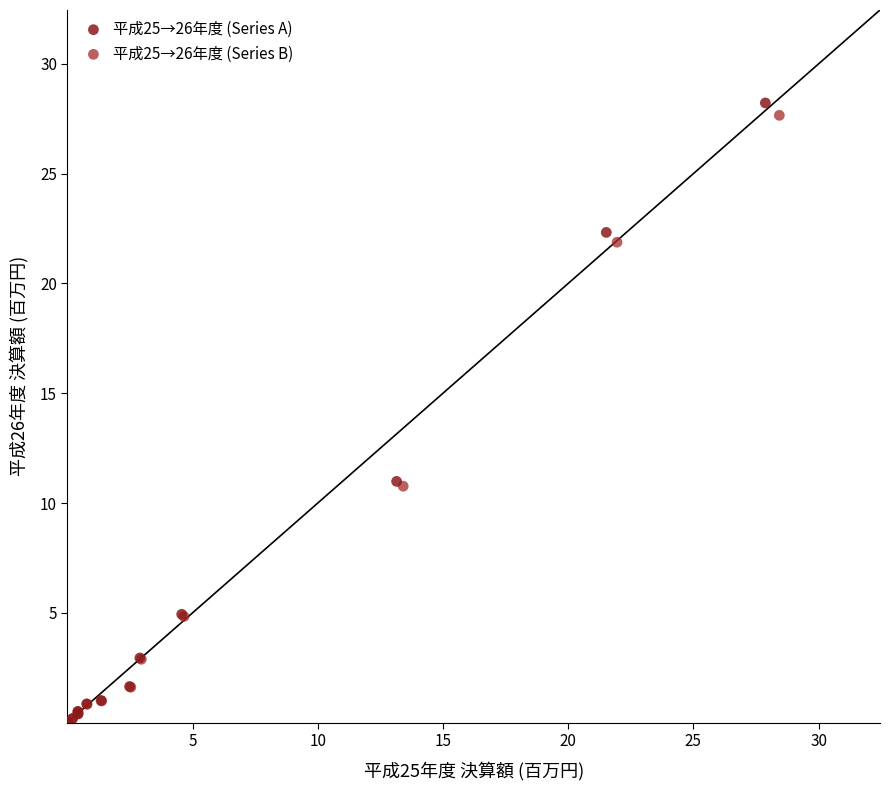

Which series has the largest Y range (max minus min)?

平成25→26年度 (Series A)